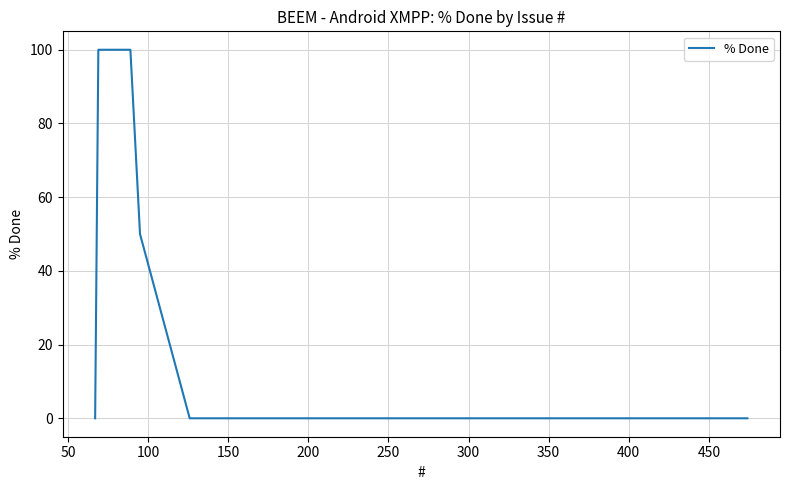

How many positive values are there?

3